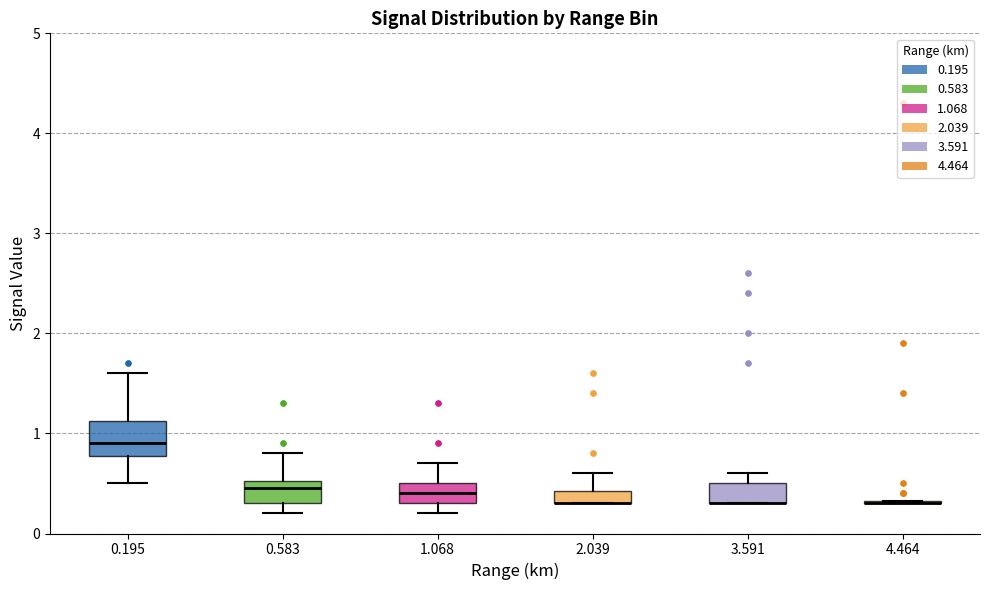

Which box is the tallest, from its lower edge to its upper edge?

0.195